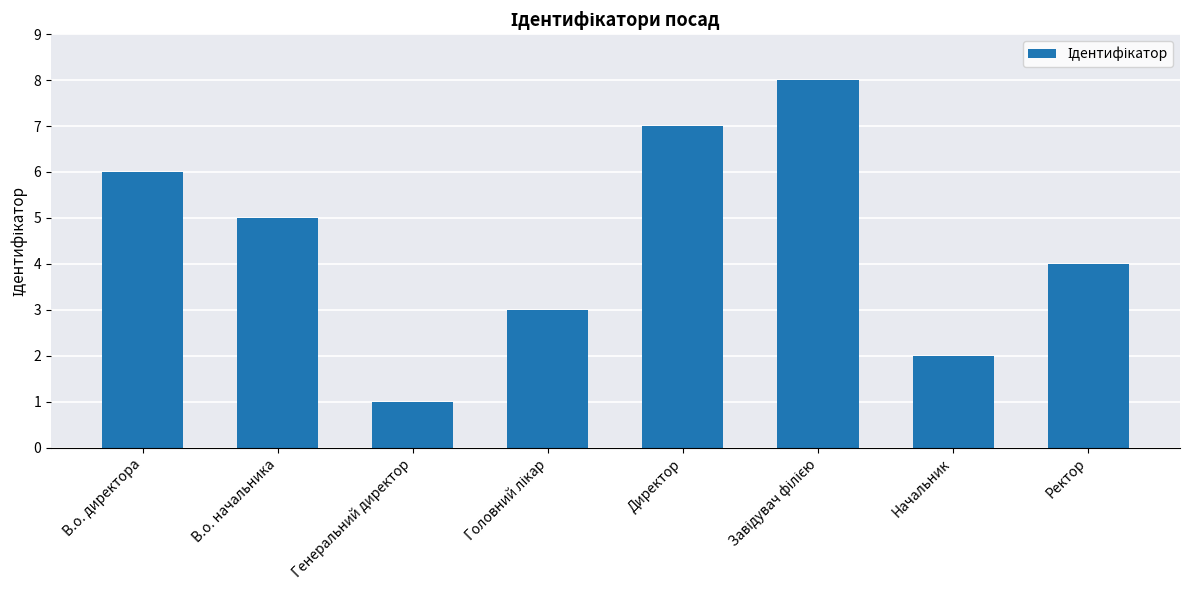

Is it true that the value at Генеральний директор is 1?

True